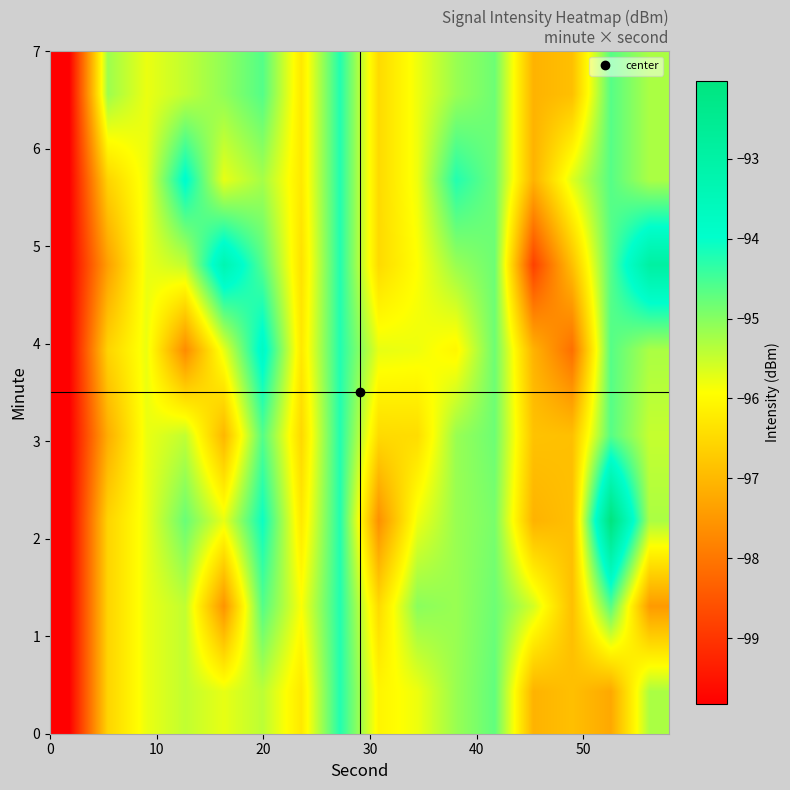

How many categories are shown in the chart?

16